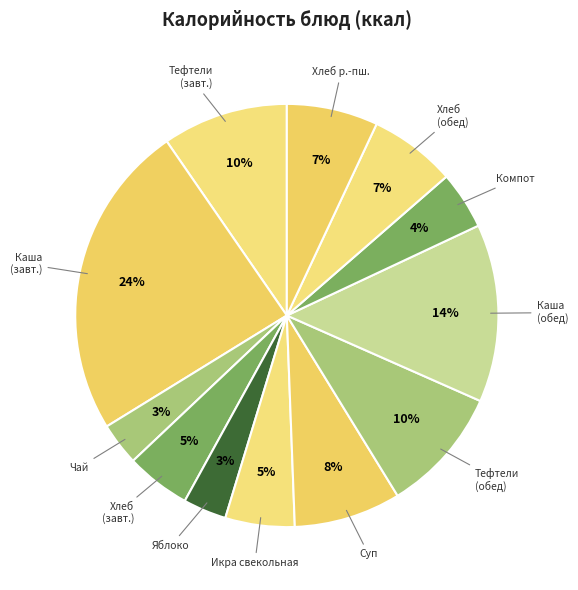

To the nearest percent, what is the difference between the largest and smallest slice percentages?

21%